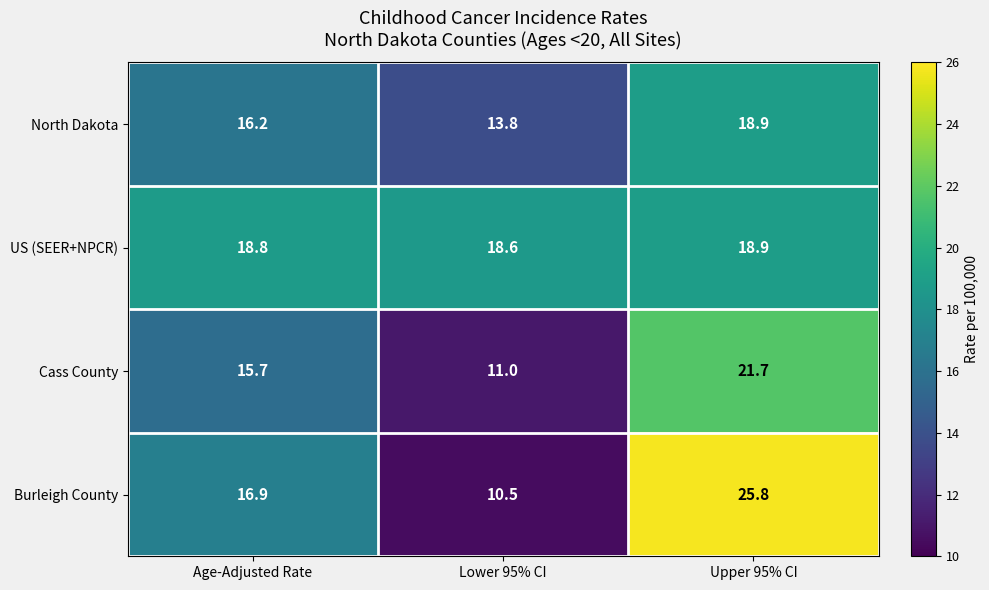

What is the maximum value shown in the chart?

25.8